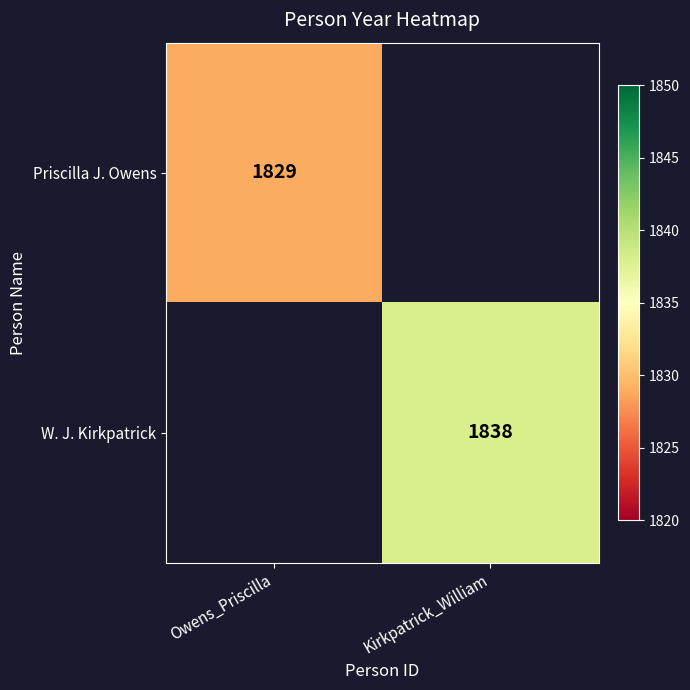

The Priscilla J. Owens series shows 1829 at Owens_Priscilla. True or false?

True